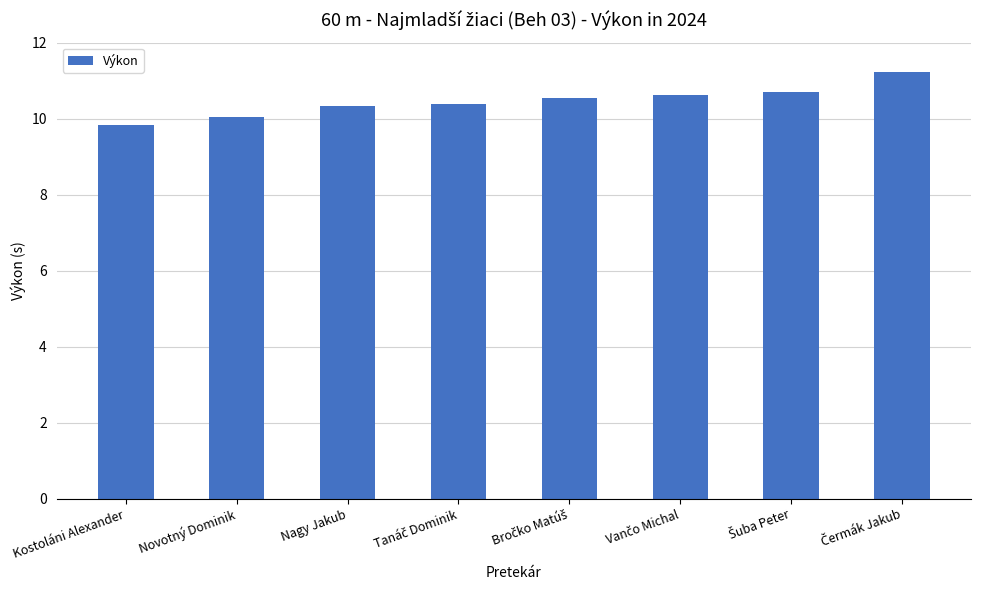

At which category does the chart reach its minimum across all series?

Kostoláni Alexander